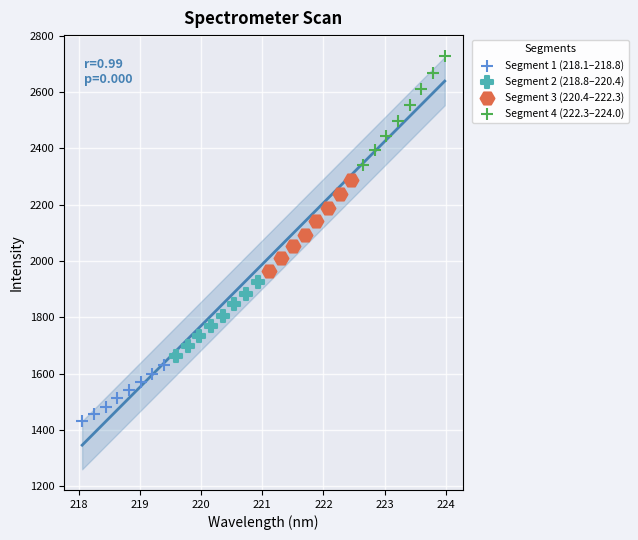

Which series reaches the minimum Y coordinate?

Segment 1 (218.1–218.8)